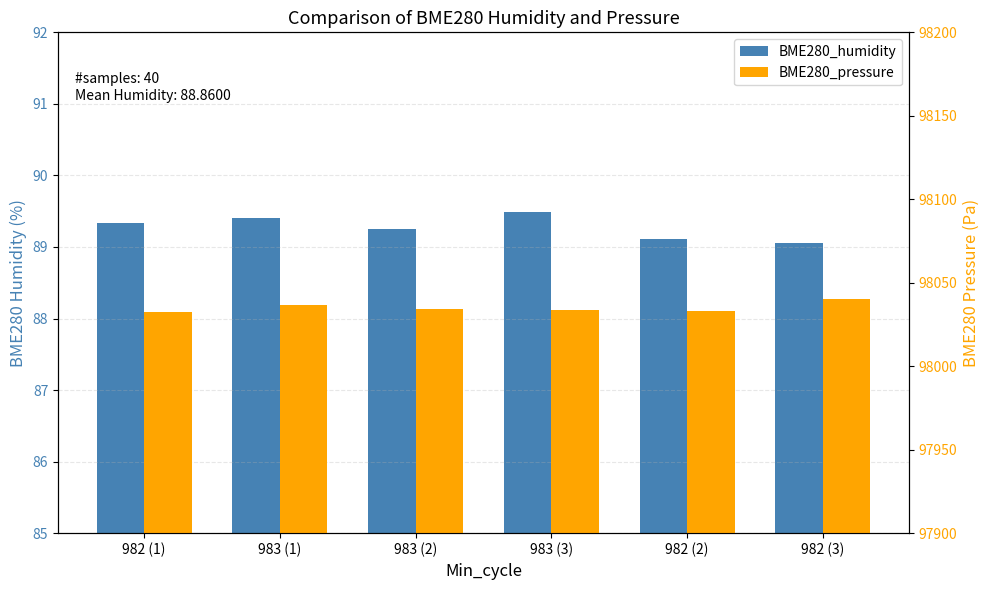

List the series in order of their peak value, lowest first.

BME280_humidity, BME280_pressure